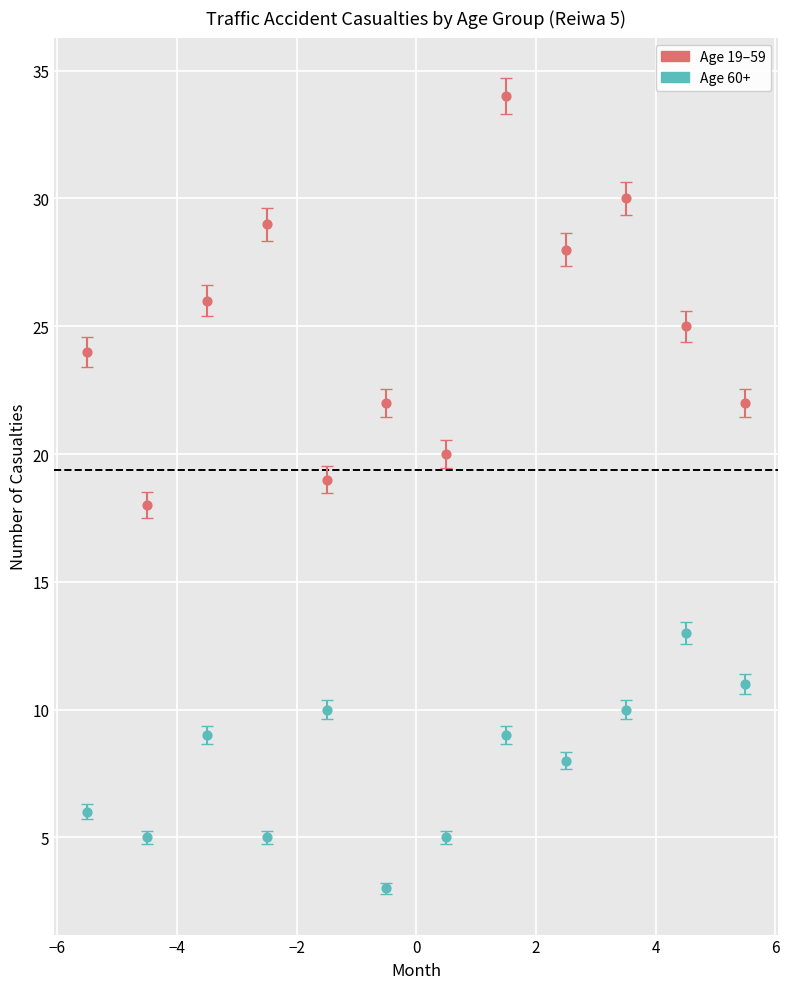

Which series has the widest spread of Y values?

Age 19–59